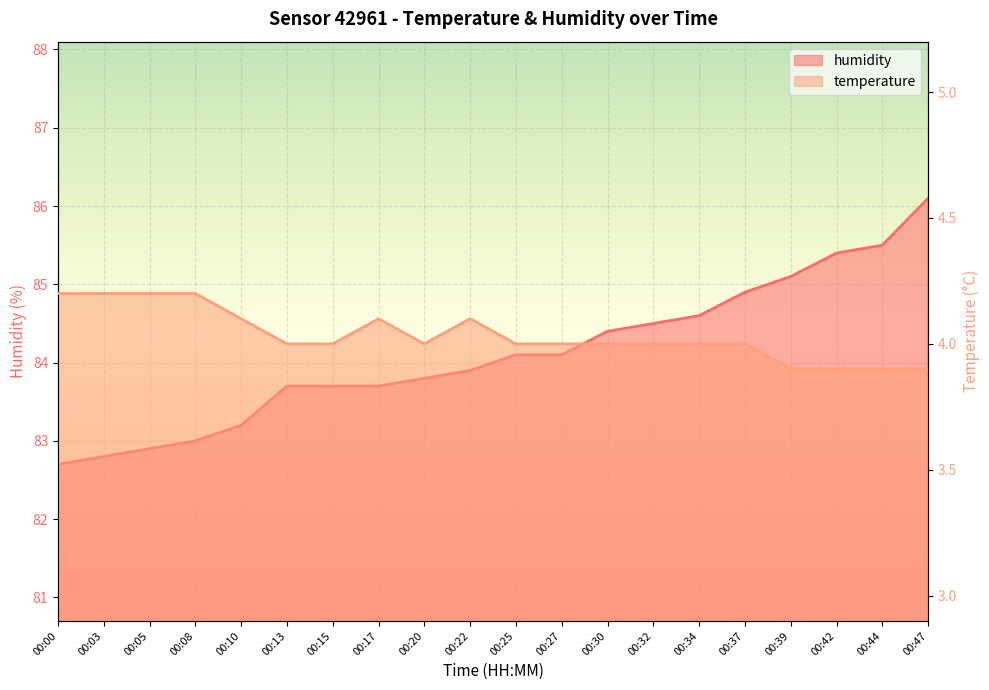

Reading left to right, what are all the values shown in this chart?

humidity: 82.7	82.8	82.9	83.0	83.2	83.7	83.7	83.7	83.8	83.9	84.1	84.1	84.4	84.5	84.6	84.9	85.1	85.4	85.5	86.1
temperature: 4.2	4.2	4.2	4.2	4.1	4.0	4.0	4.1	4.0	4.1	4.0	4.0	4.0	4.0	4.0	4.0	3.9	3.9	3.9	3.9